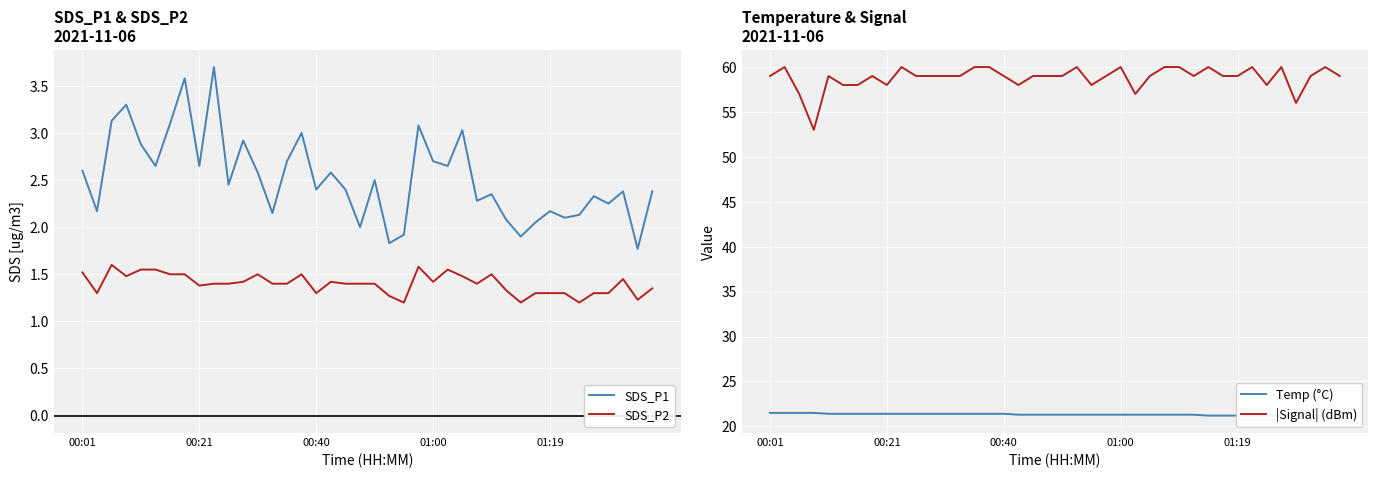

True or false: SDS_P2 and SDS_P1 intersect in this chart.

False